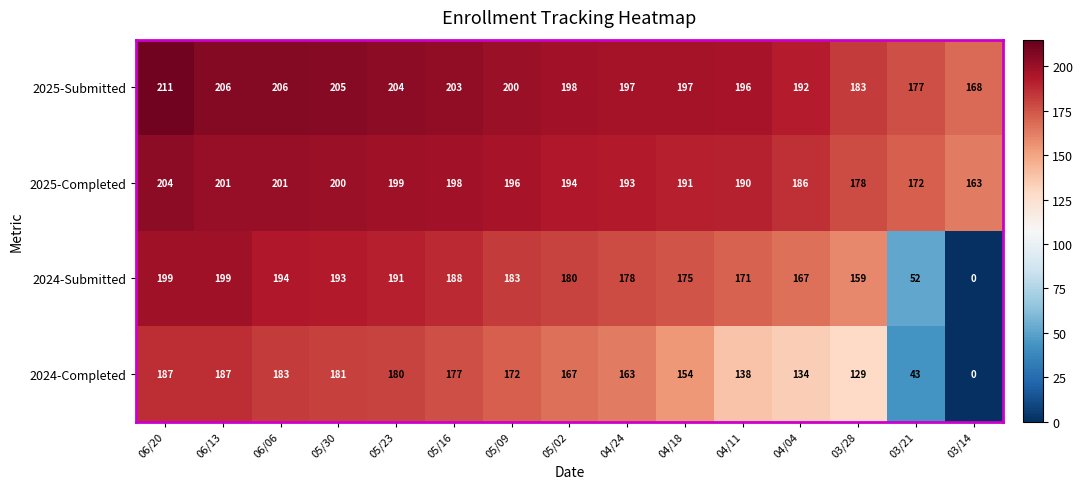

Rank the series by their maximum value, from lowest to highest.

2024-Completed, 2024-Submitted, 2025-Completed, 2025-Submitted